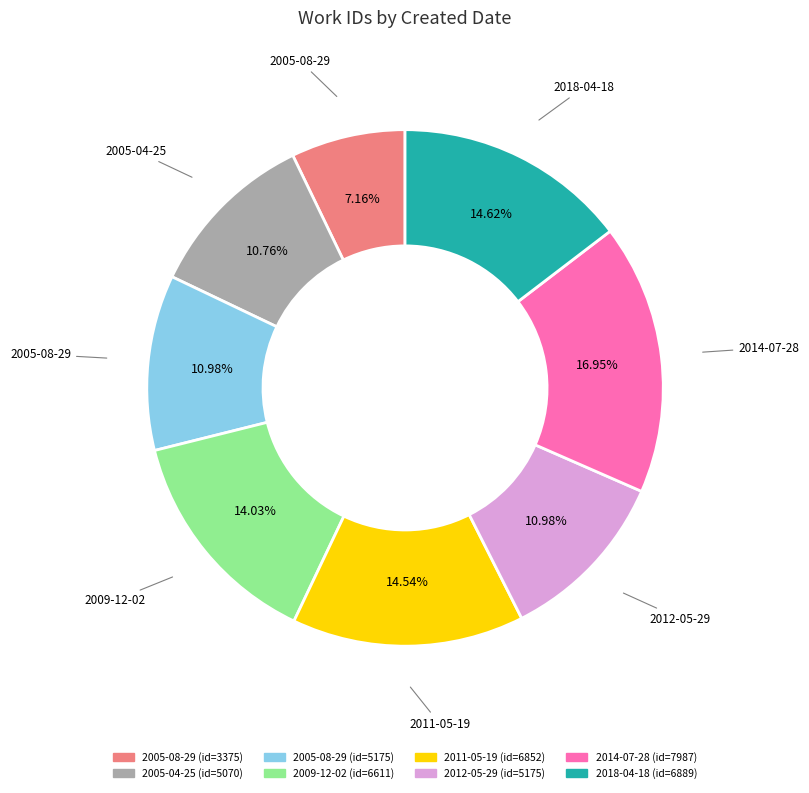

Count the number of slices in the pie.

8